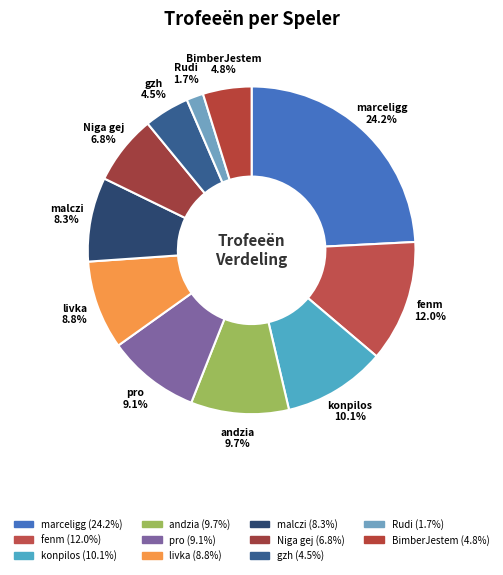

Does any single category account for the majority?

No